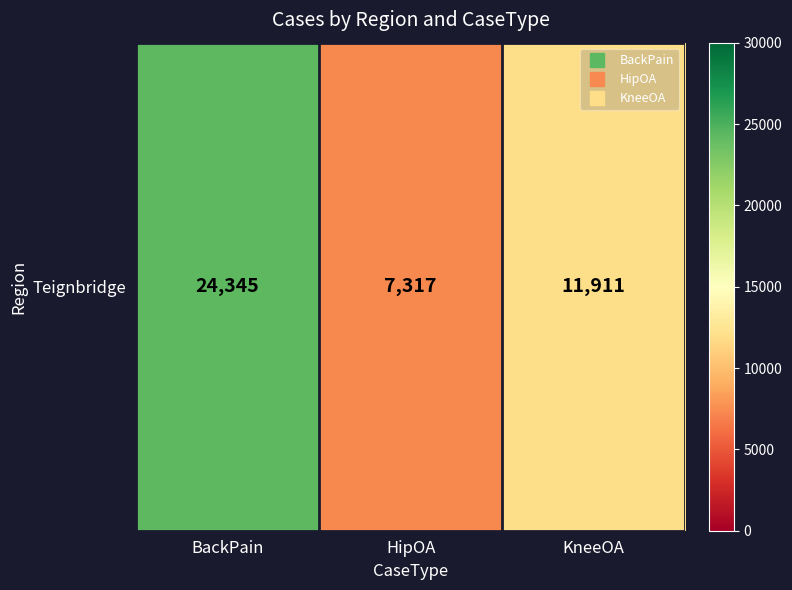

List the labels in order of value, smallest first.

HipOA, KneeOA, BackPain